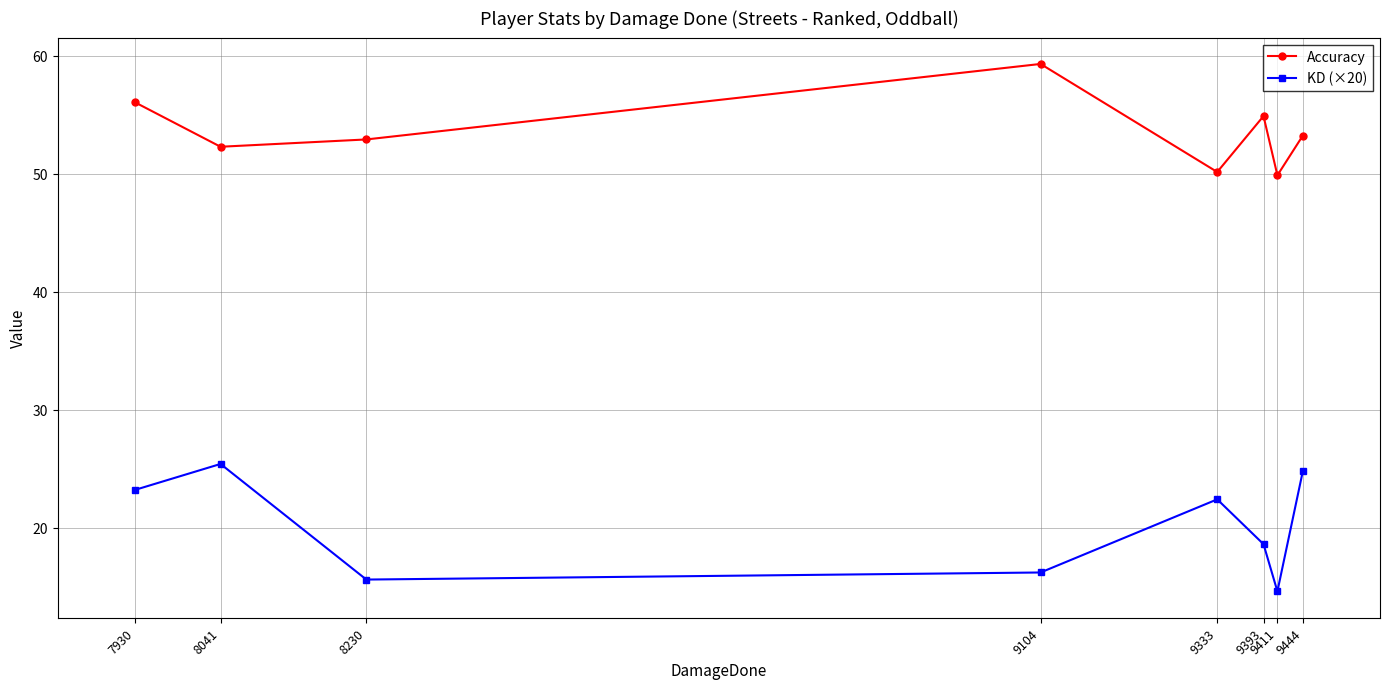

List the series in order of their peak value, lowest first.

KD (×20), Accuracy